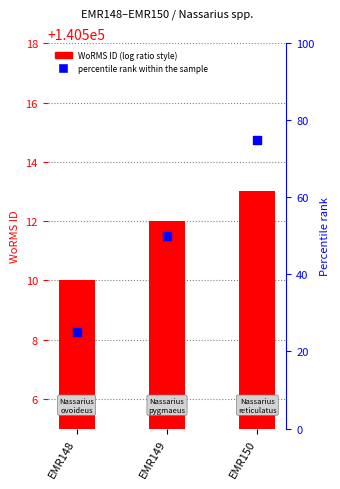

What is the total value across all series at EMR148?

140535